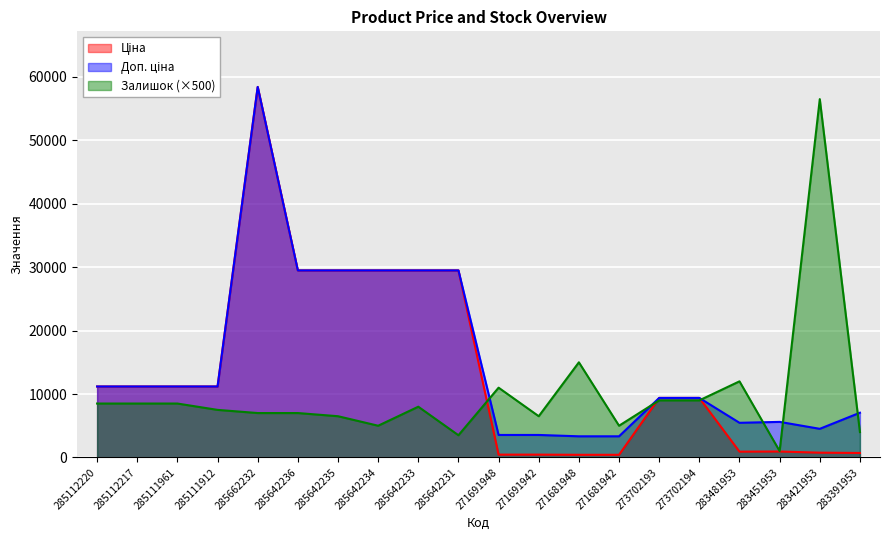

At which label does Доп. ціна first exceed 11188?

285112220